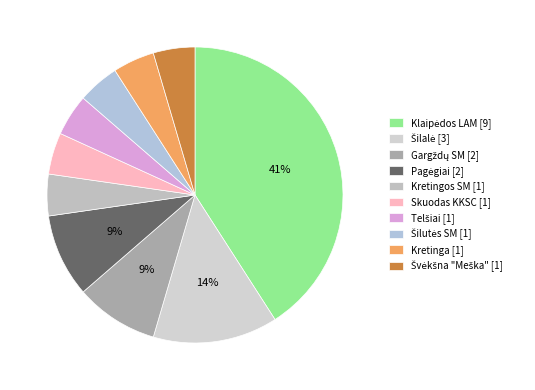

How many slices are in this pie chart?

10